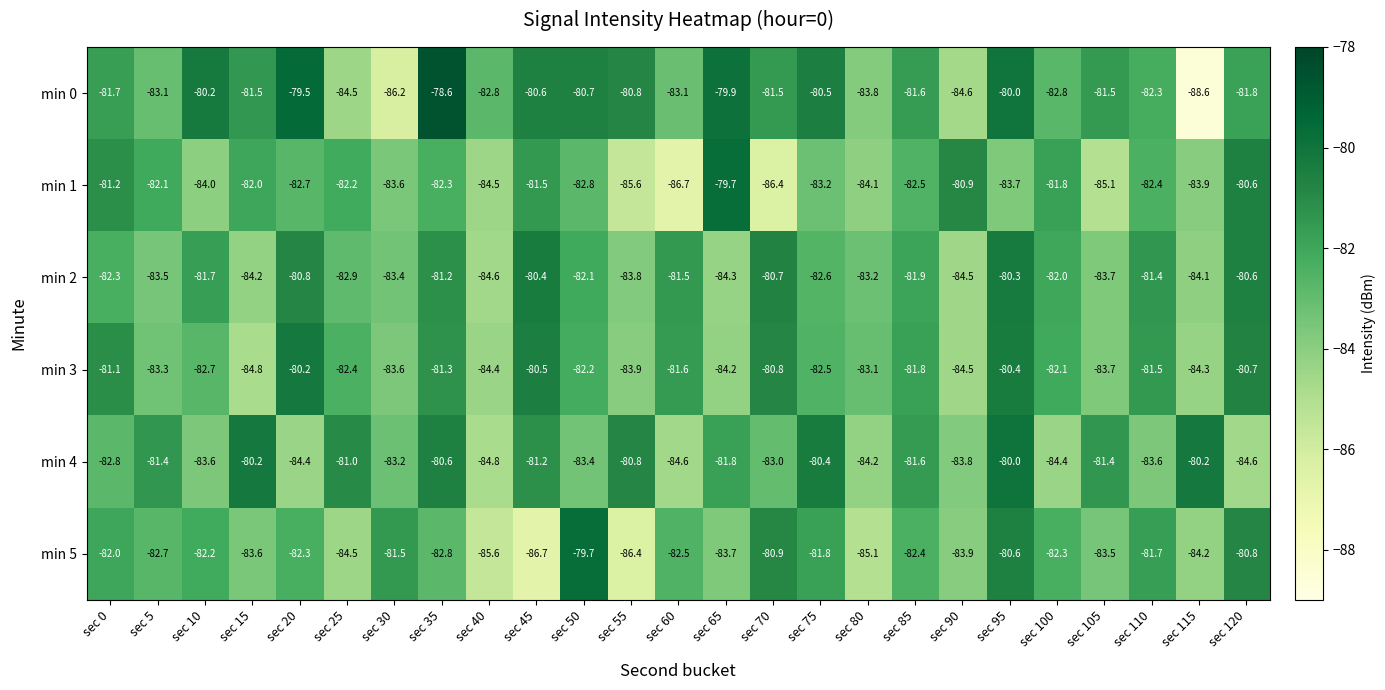

Between sec 70 and sec 110, which series saw the biggest shift?

min 1